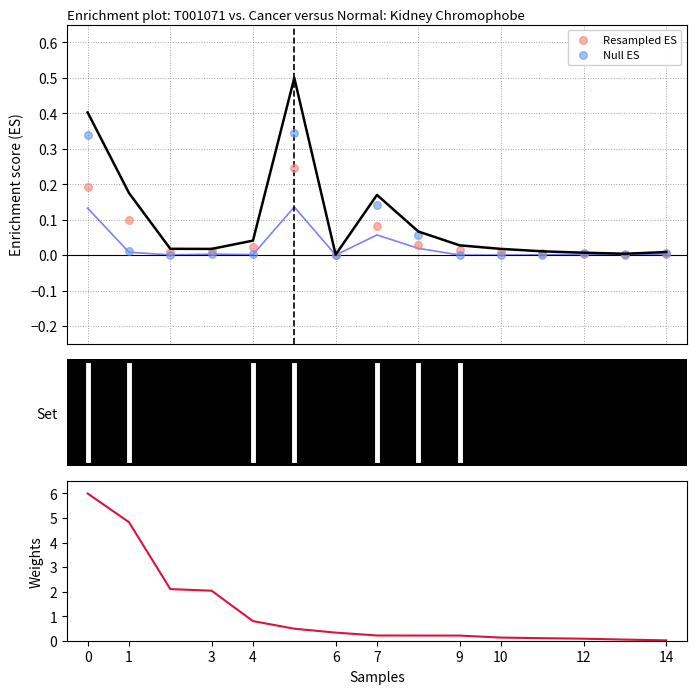

Is the value of Null ES at 9 greater than the value of Weights at 14?

No